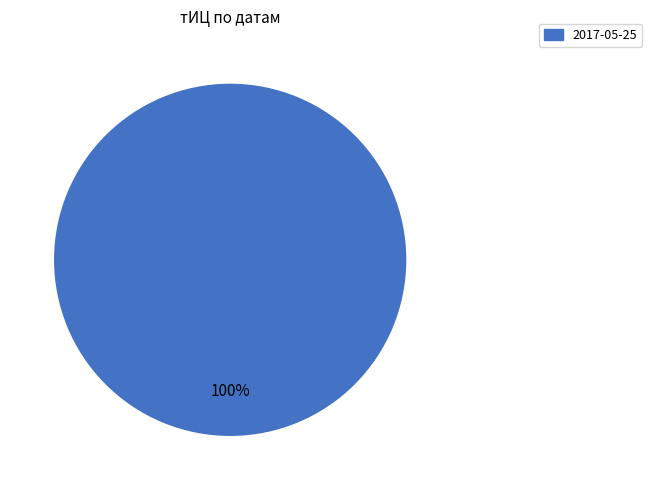

The 2017-05-25 slice represents 100% of the pie. True or false?

True